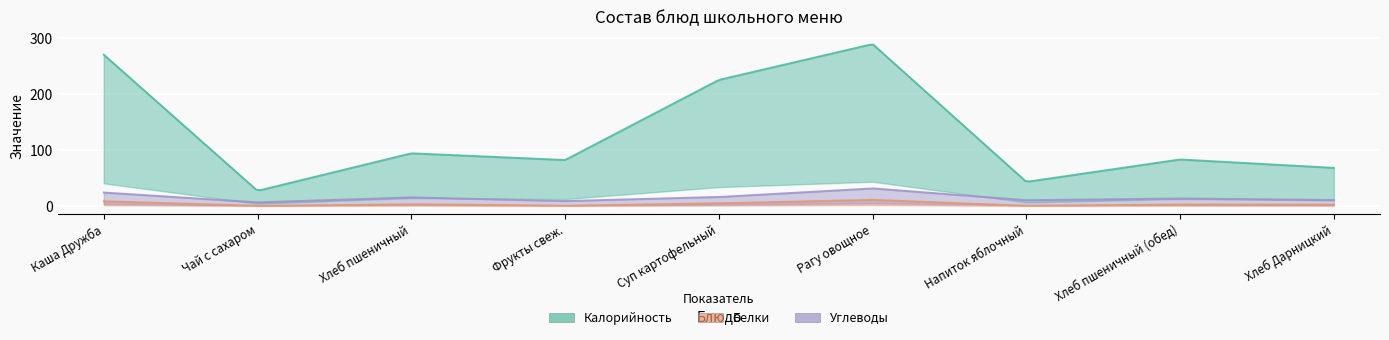

Which series has the widest spread of values?

Калорийность